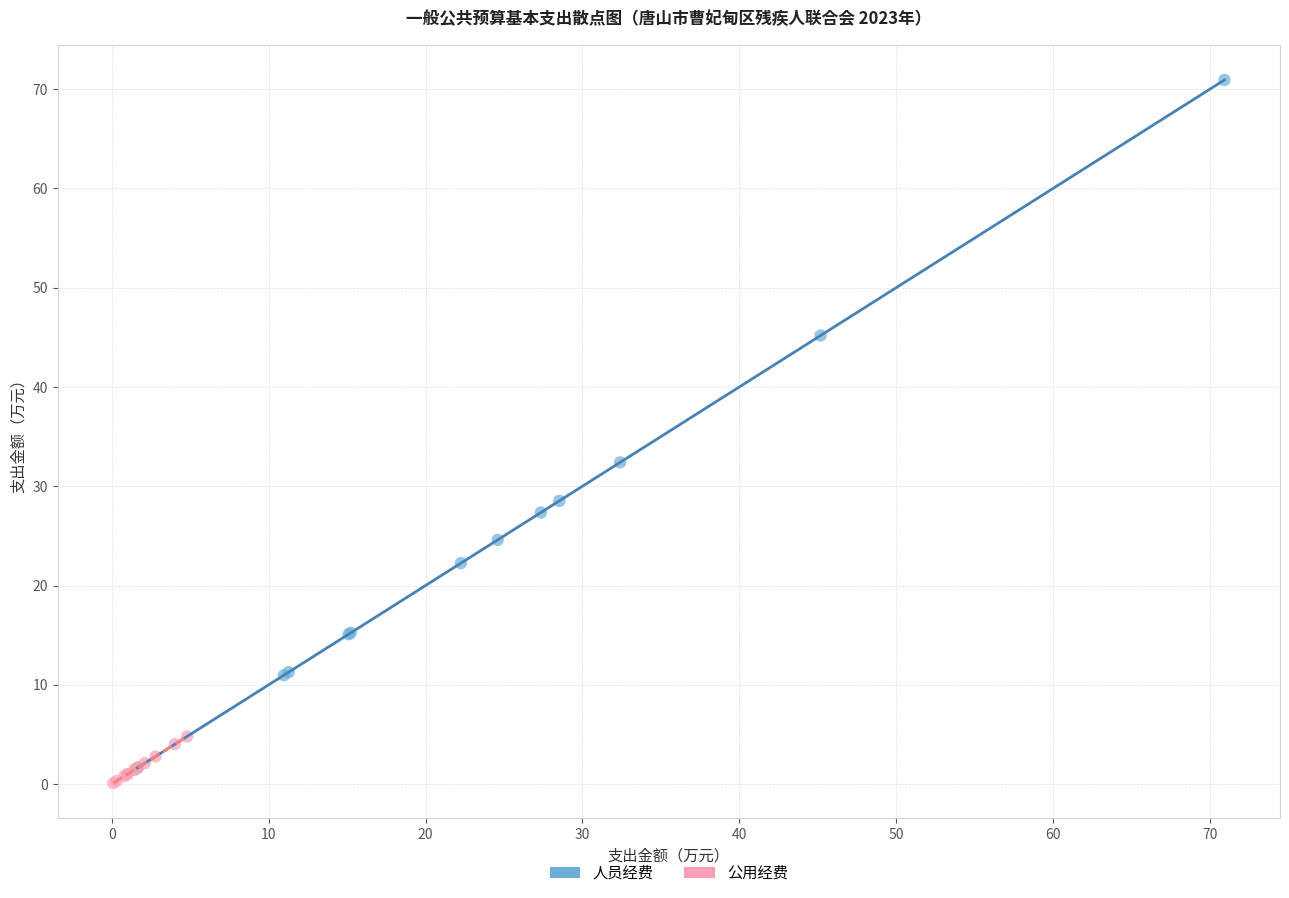

Which series reaches the maximum Y coordinate?

人员经费